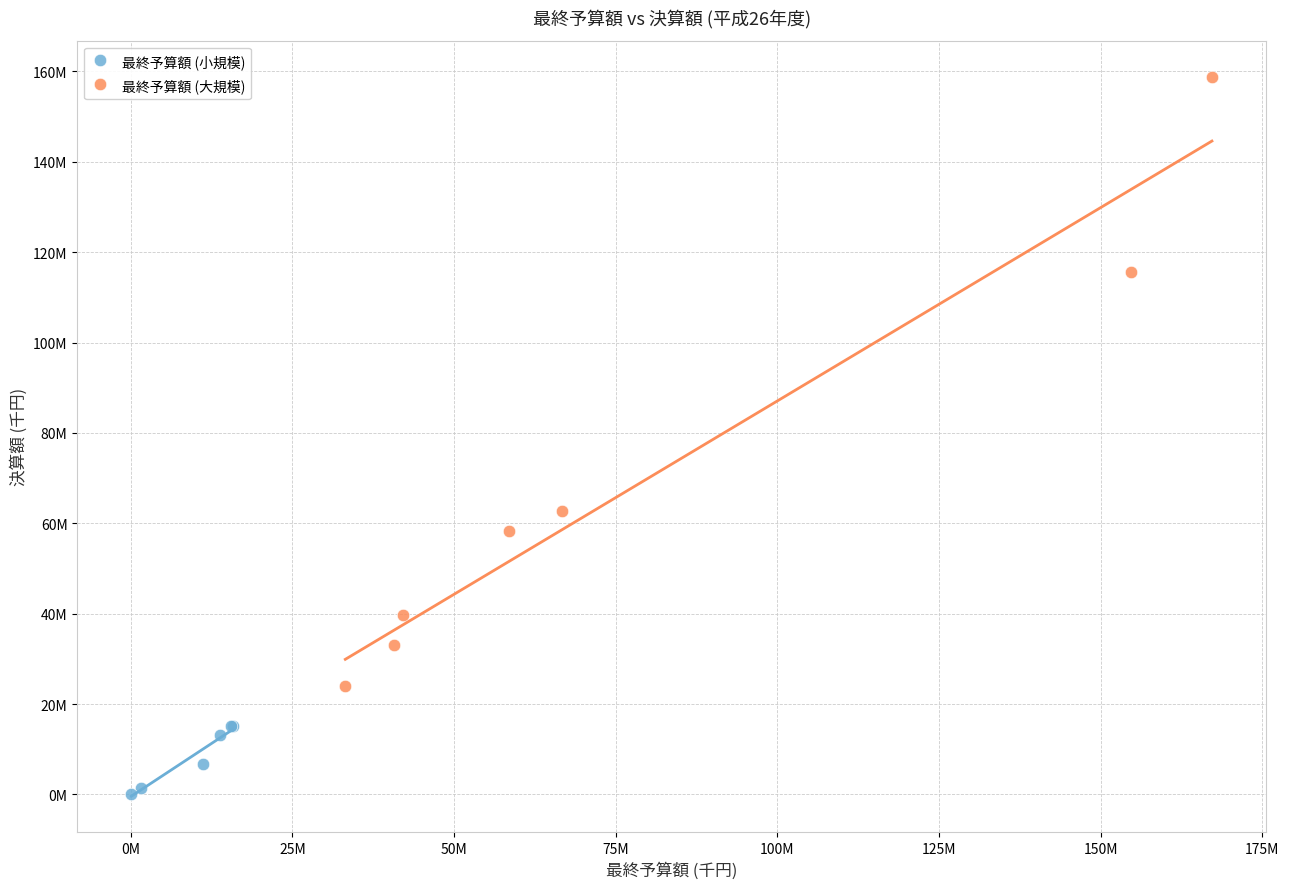

What are all the series names shown in the legend?

最終予算額 (小規模), 最終予算額 (大規模)